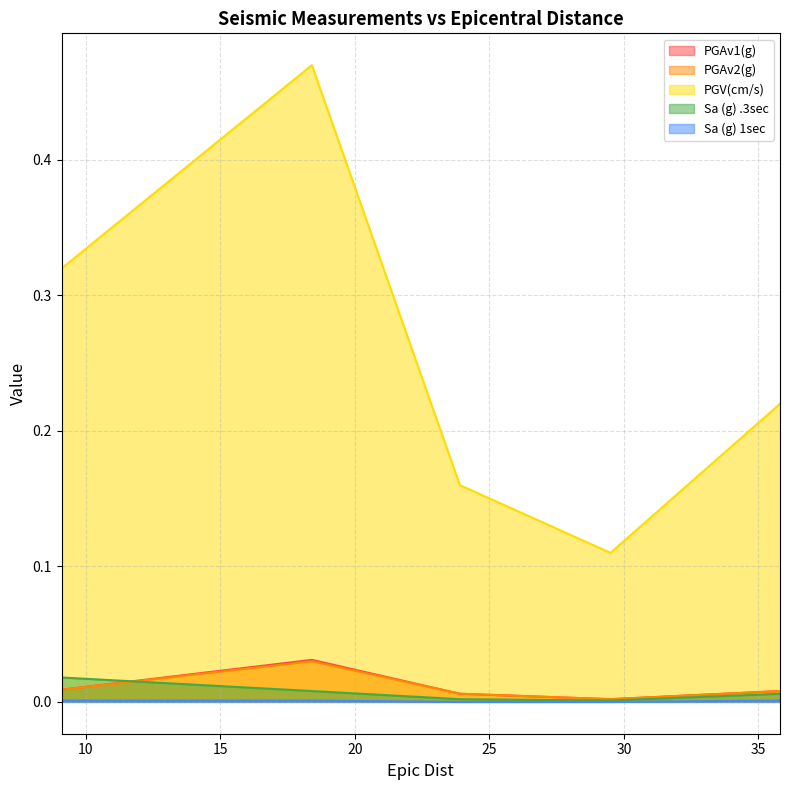

What are all the series names shown in the legend?

PGAv1(g), PGAv2(g), PGV(cm/s), Sa (g) .3sec, Sa (g) 1sec